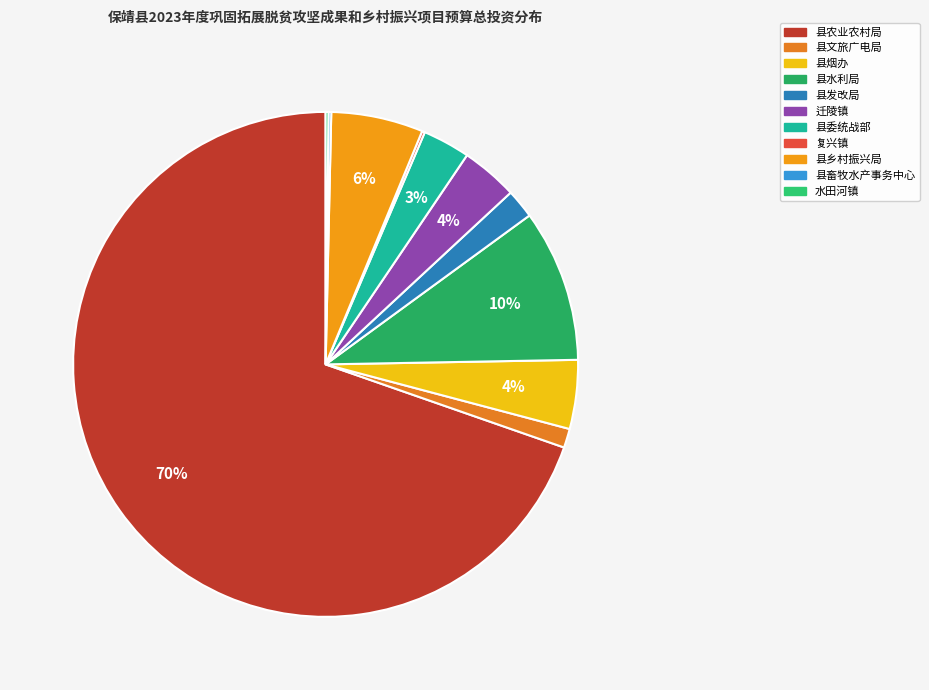

To the nearest percent, what is the difference between the largest and smallest slice percentages?

69%